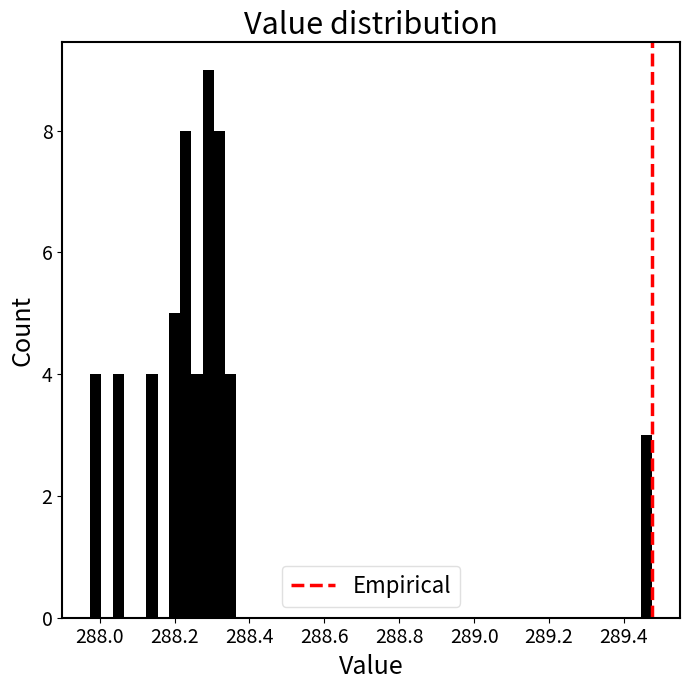

Read against the x-axis, roughly where is the centre of the tallest bar?

288.28